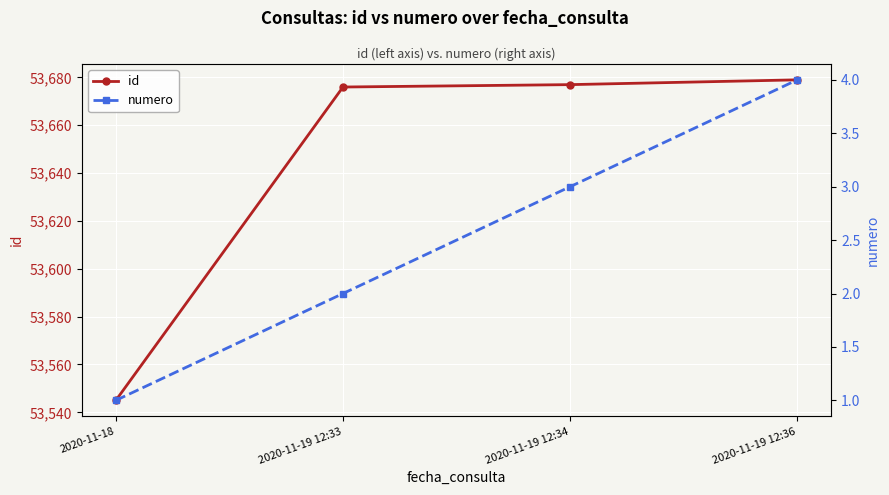

True or false: numero and id intersect in this chart.

False